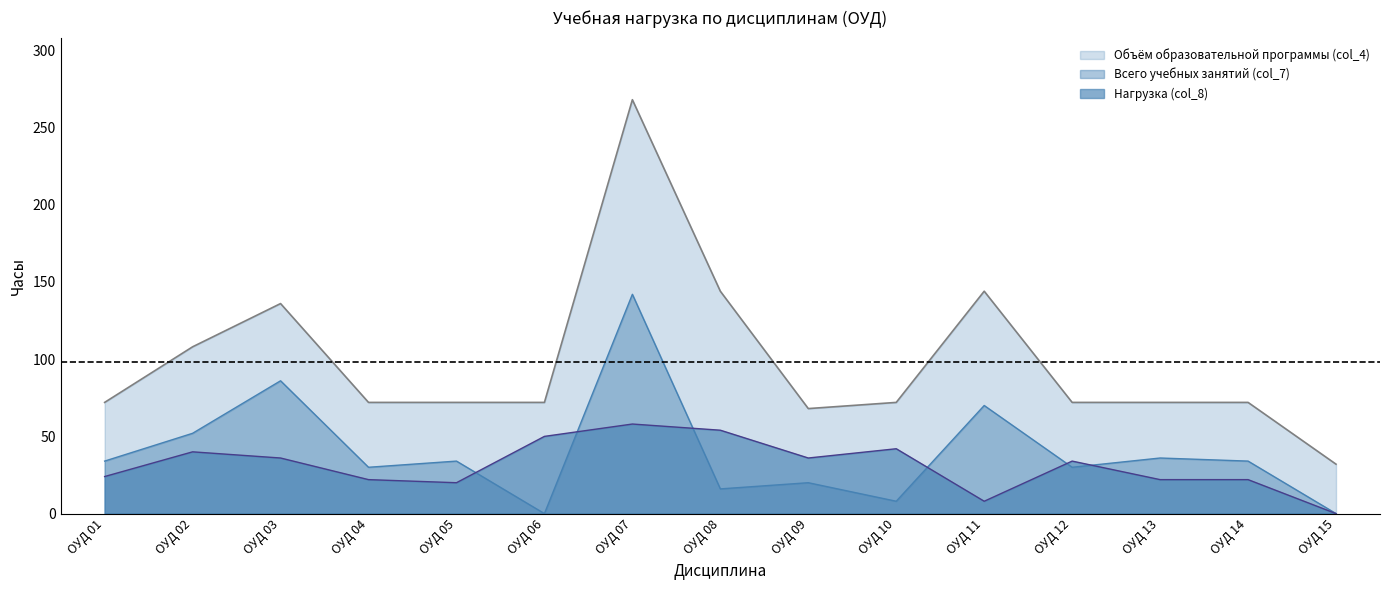

At ОУД 11, list the series in order from largest to smallest.

Объём образовательной программы (col_4), Всего учебных занятий (col_7), Нагрузка (col_8)